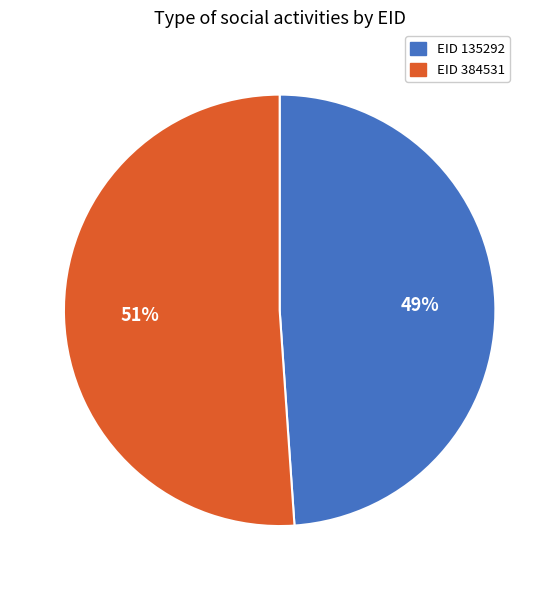

How many slices are in this pie chart?

2